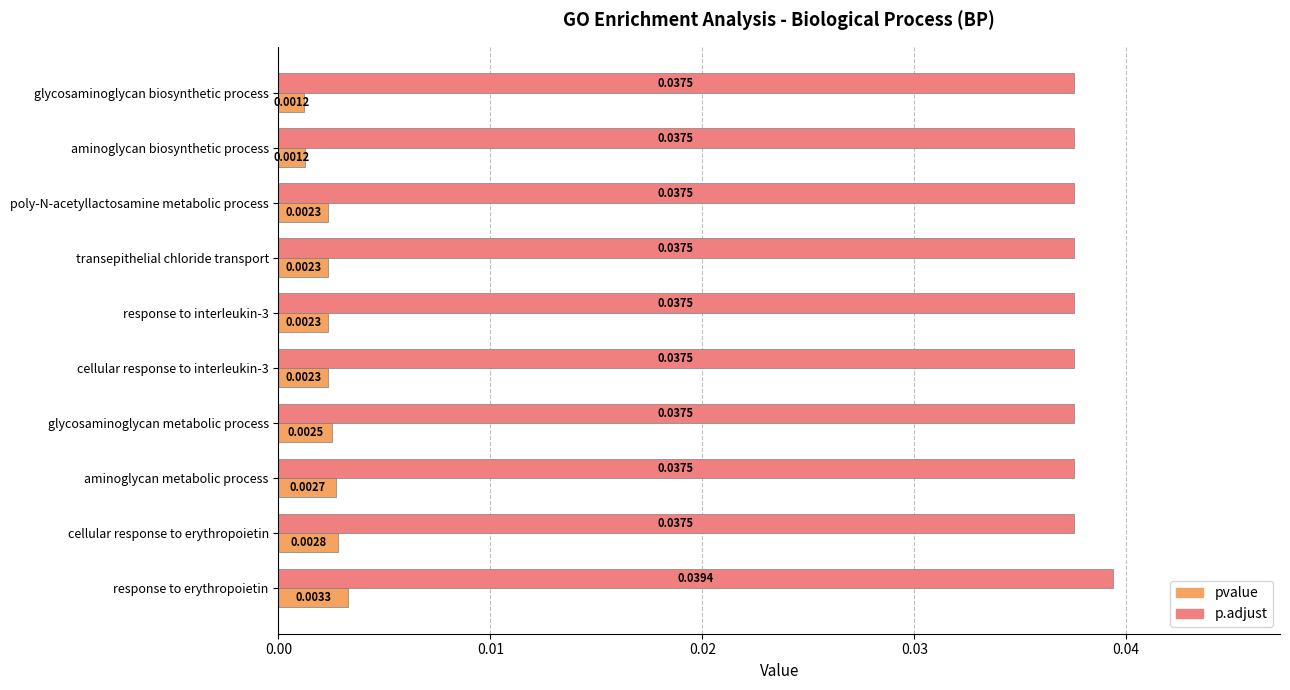

Rank the series at aminoglycan metabolic process from highest to lowest value.

p.adjust, pvalue